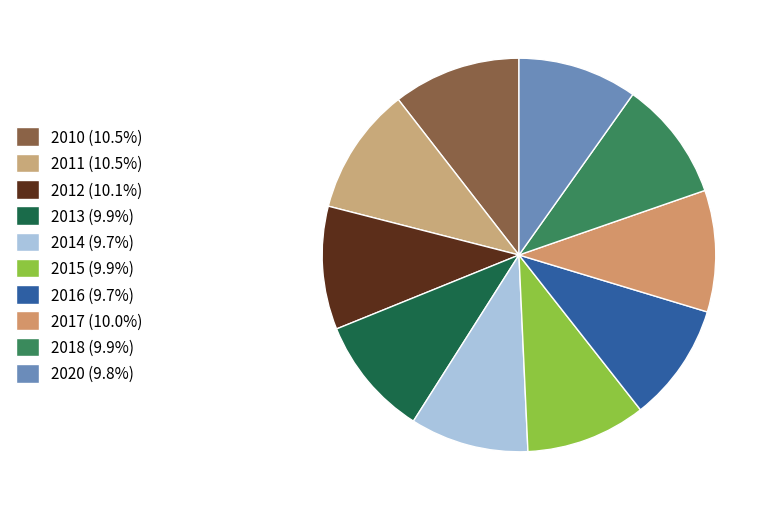

True or false: 2017 accounts for 10% of the total.

True